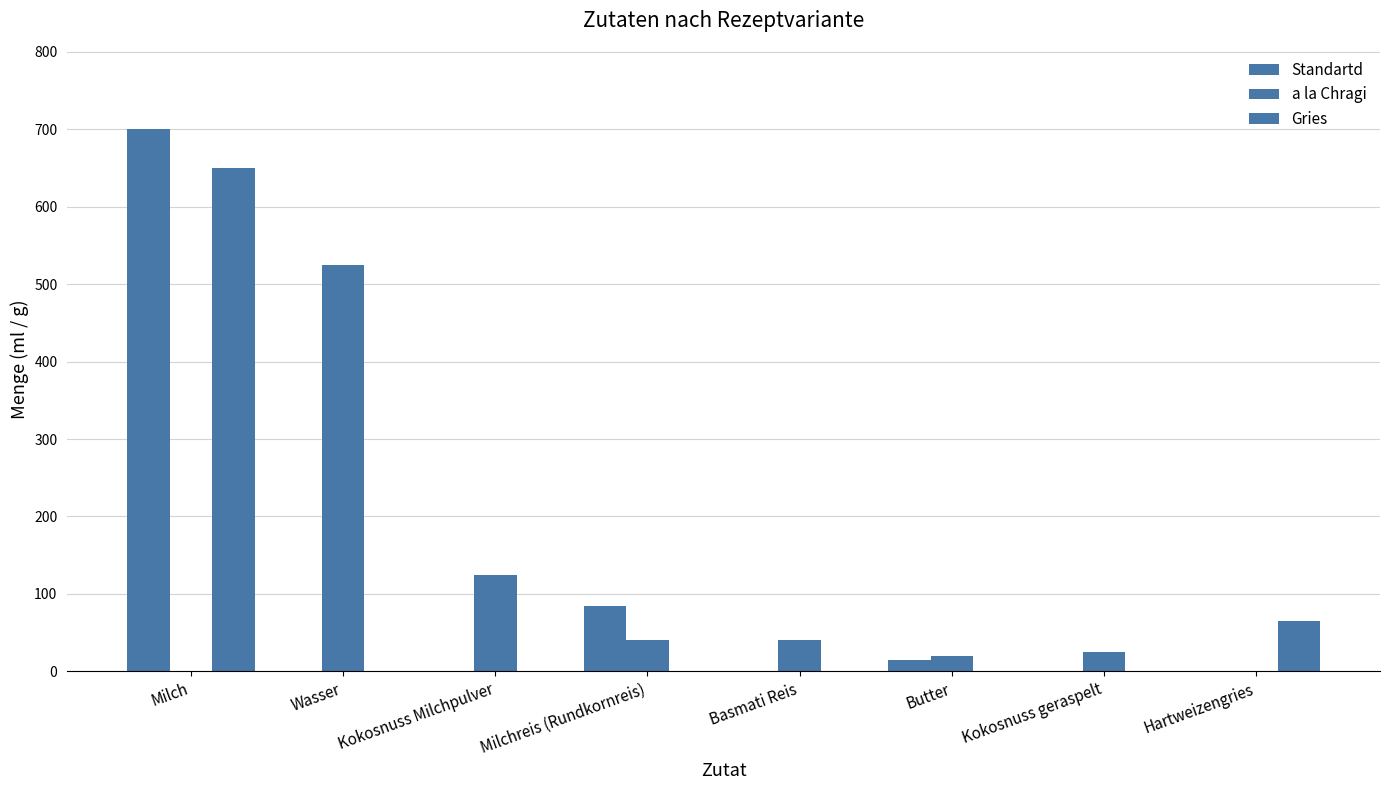

What is the difference between the maximum and minimum values in the Standartd series?

700